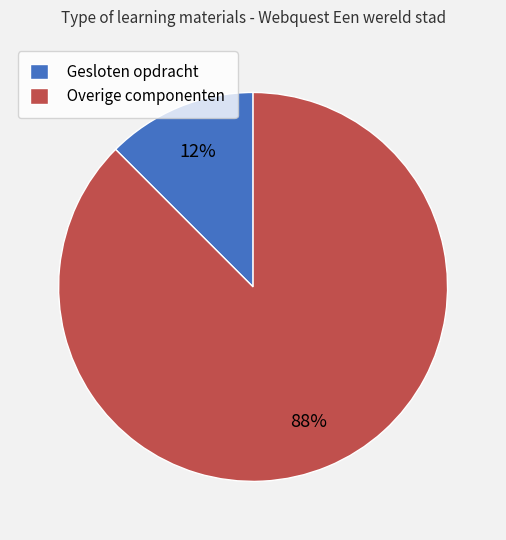

Rank the categories by value from highest to lowest.

Overige componenten, Gesloten opdracht